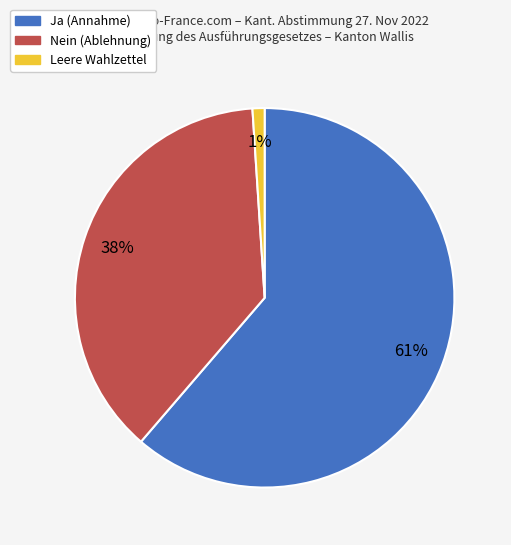

Which has a higher value, Nein or Leere Wahlzettel?

Nein